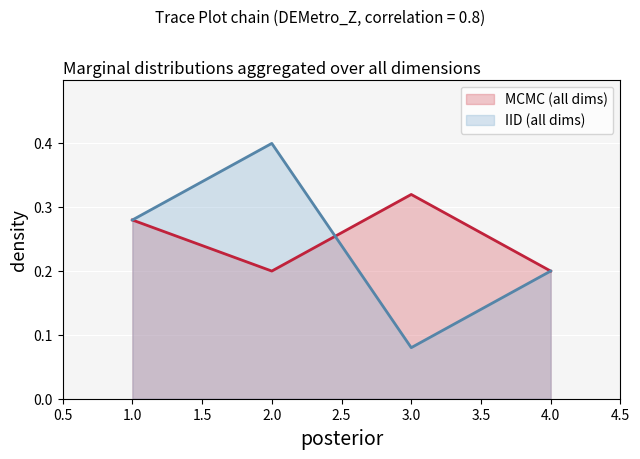

What are all the series names shown in the legend?

MCMC (all dims), IID (all dims)